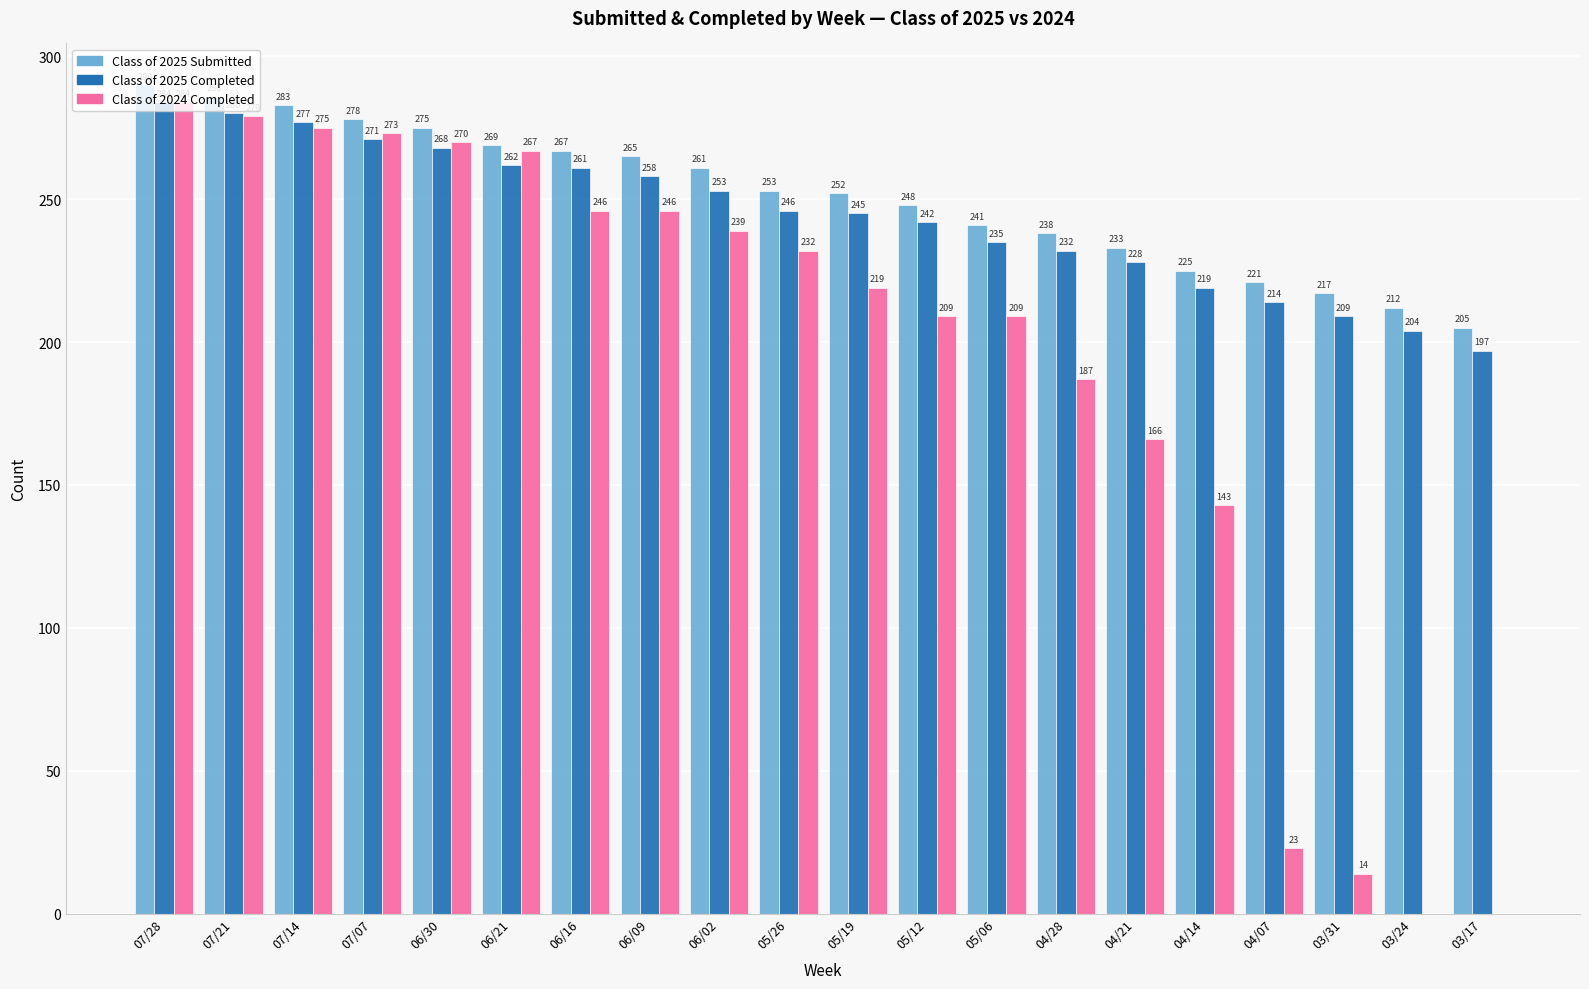

Is the value of Class of 2024 Completed at 04/21 greater than the value of Class of 2025 Submitted at 06/02?

No